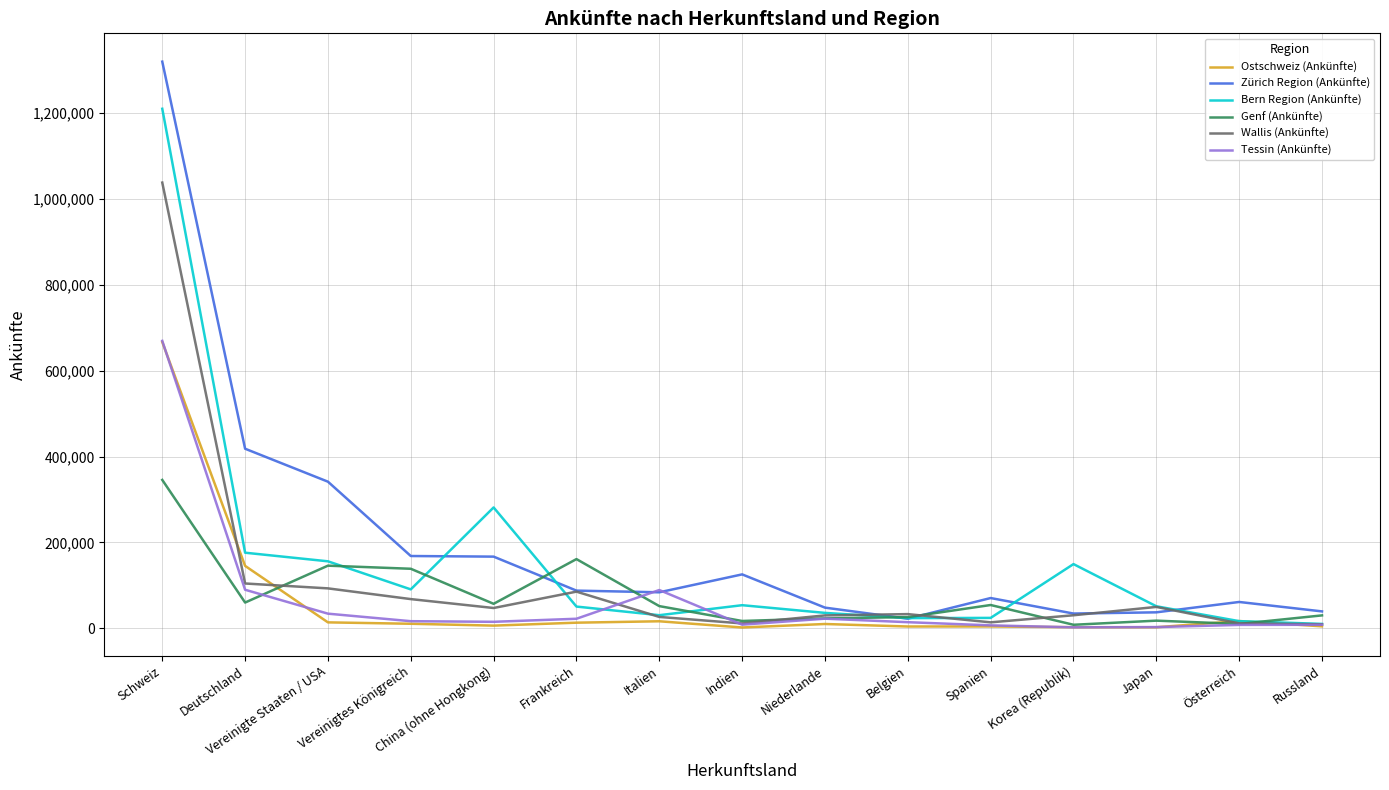

Which series has the widest spread of values?

Zürich Region (Ankünfte)